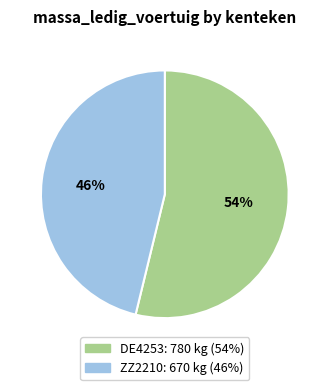

Is there any slice that represents more than half of the pie?

Yes